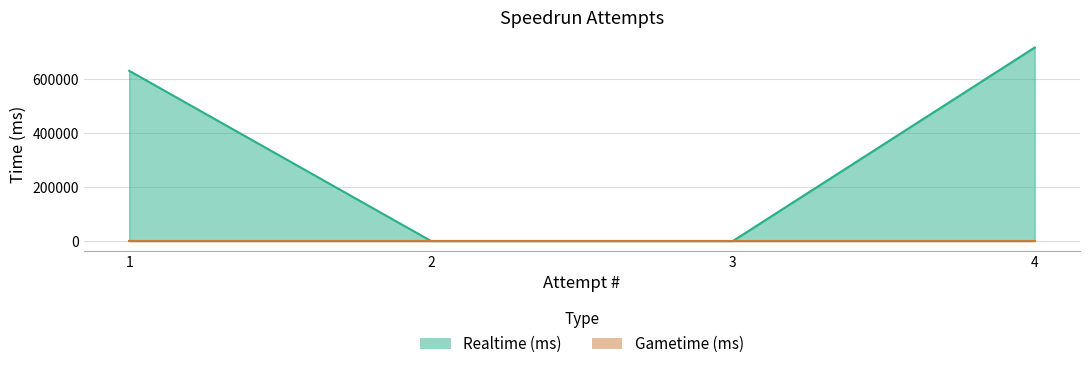

Is it true that the value at 3 is 0?

True